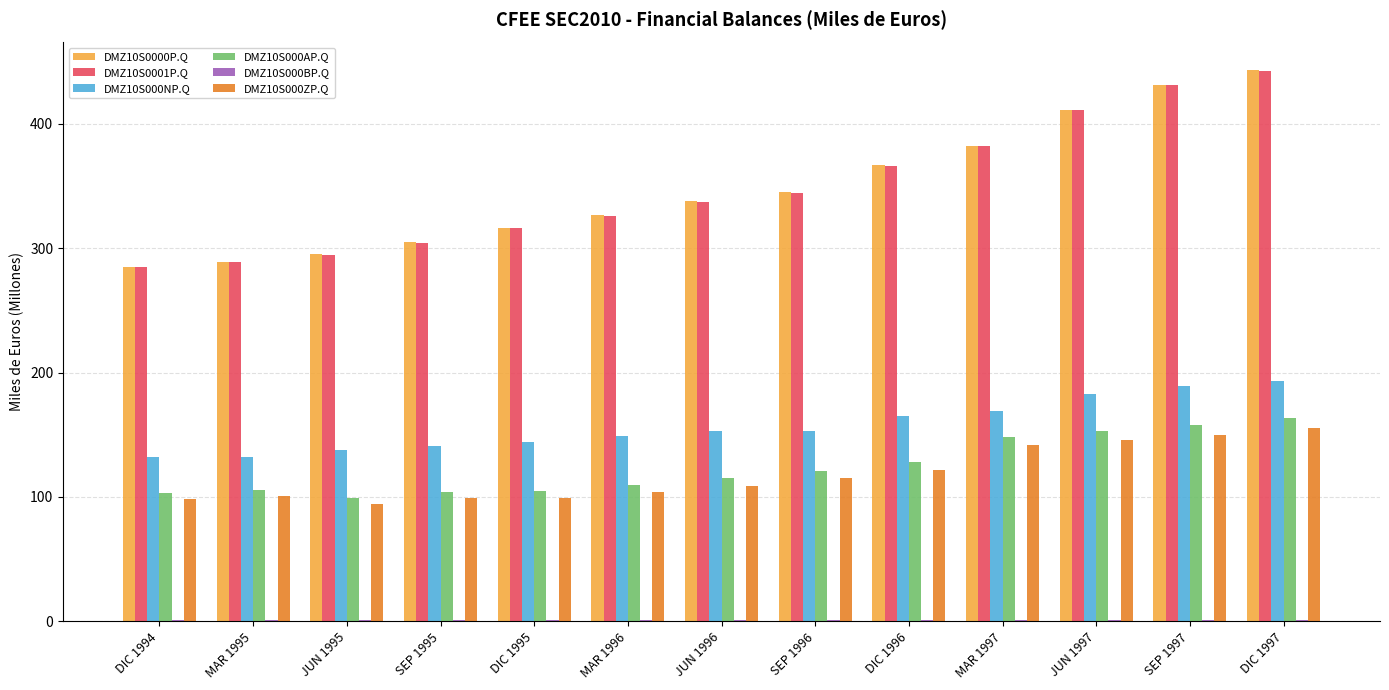

True or false: DMZ10S0001P.Q has a value of 431.0 at SEP 1997.

True